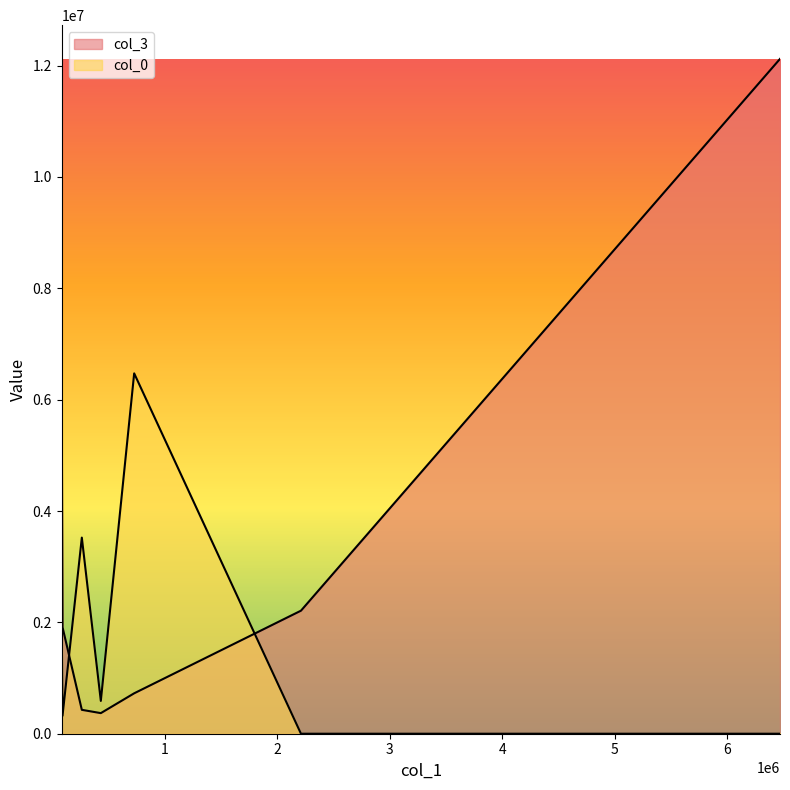

Where do col_3 and col_0 first cross each other?

88422.84 and 260191.39